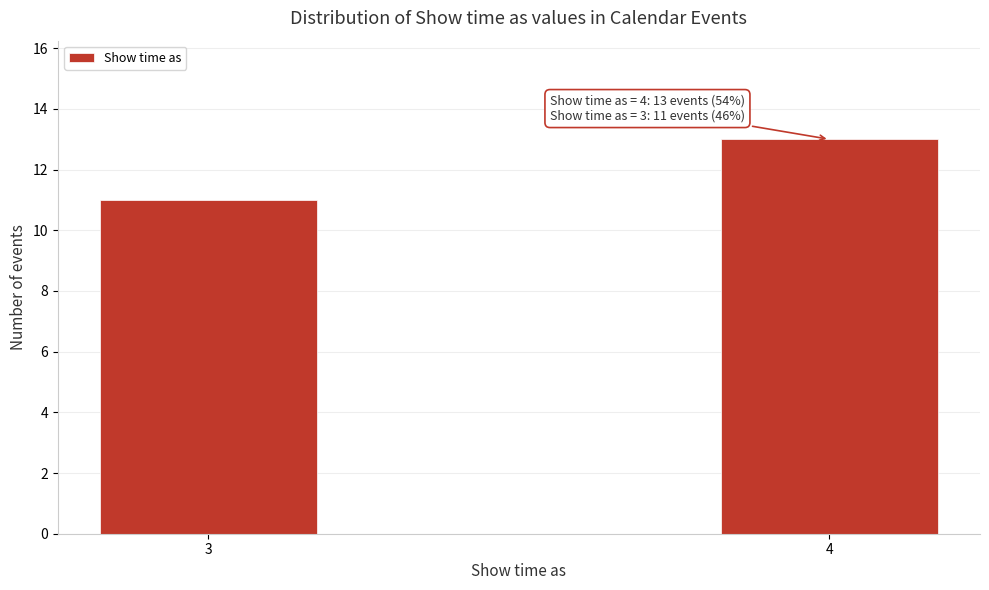

Reading left to right, what are all the values shown in this chart?

11	13